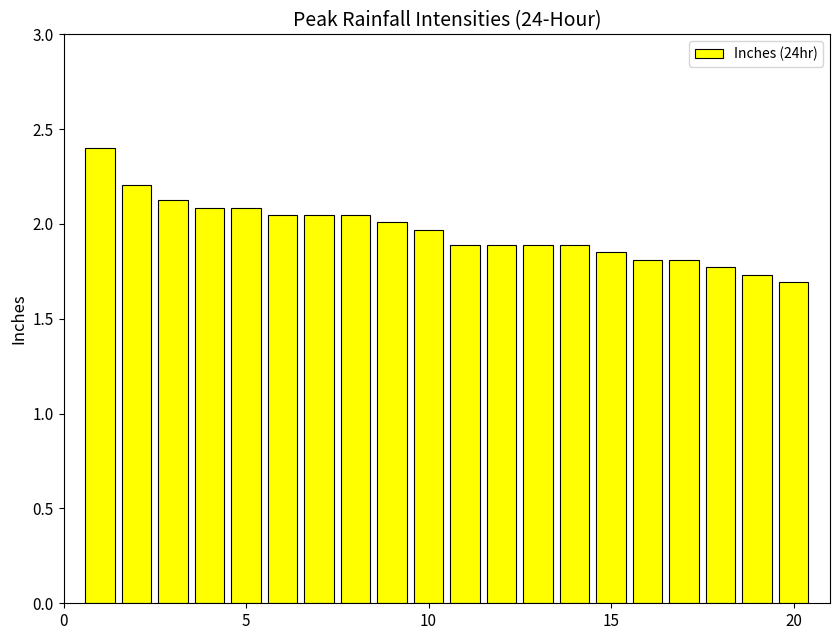

What is the maximum value shown in the chart?

2.4